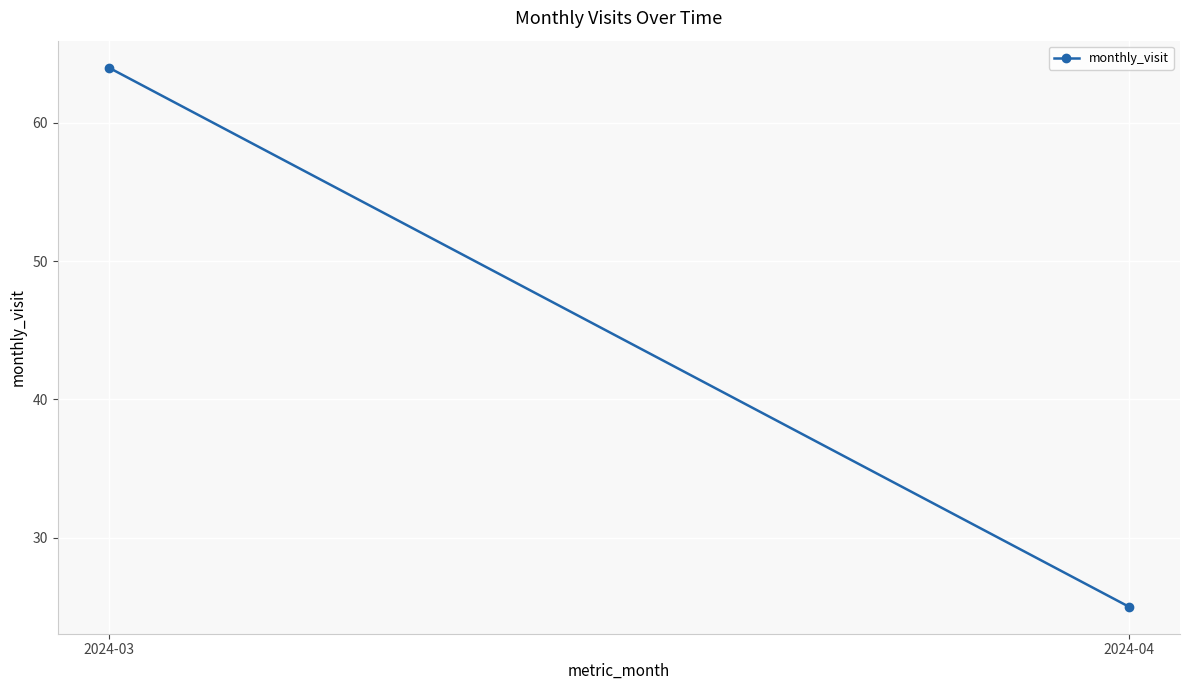

Reading left to right, what are all the values shown in this chart?

64	25